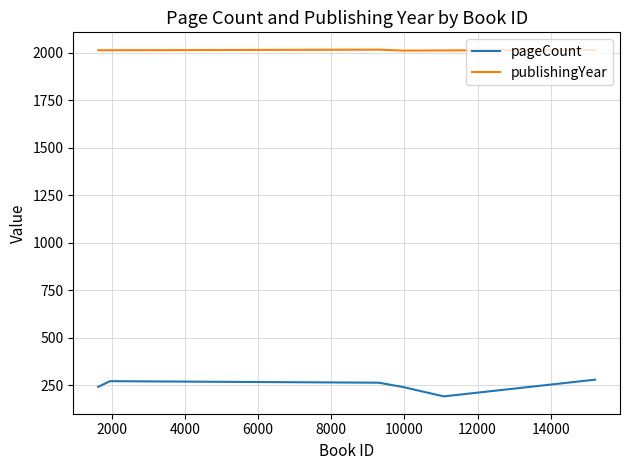

Which series has the largest total across all categories?

publishingYear